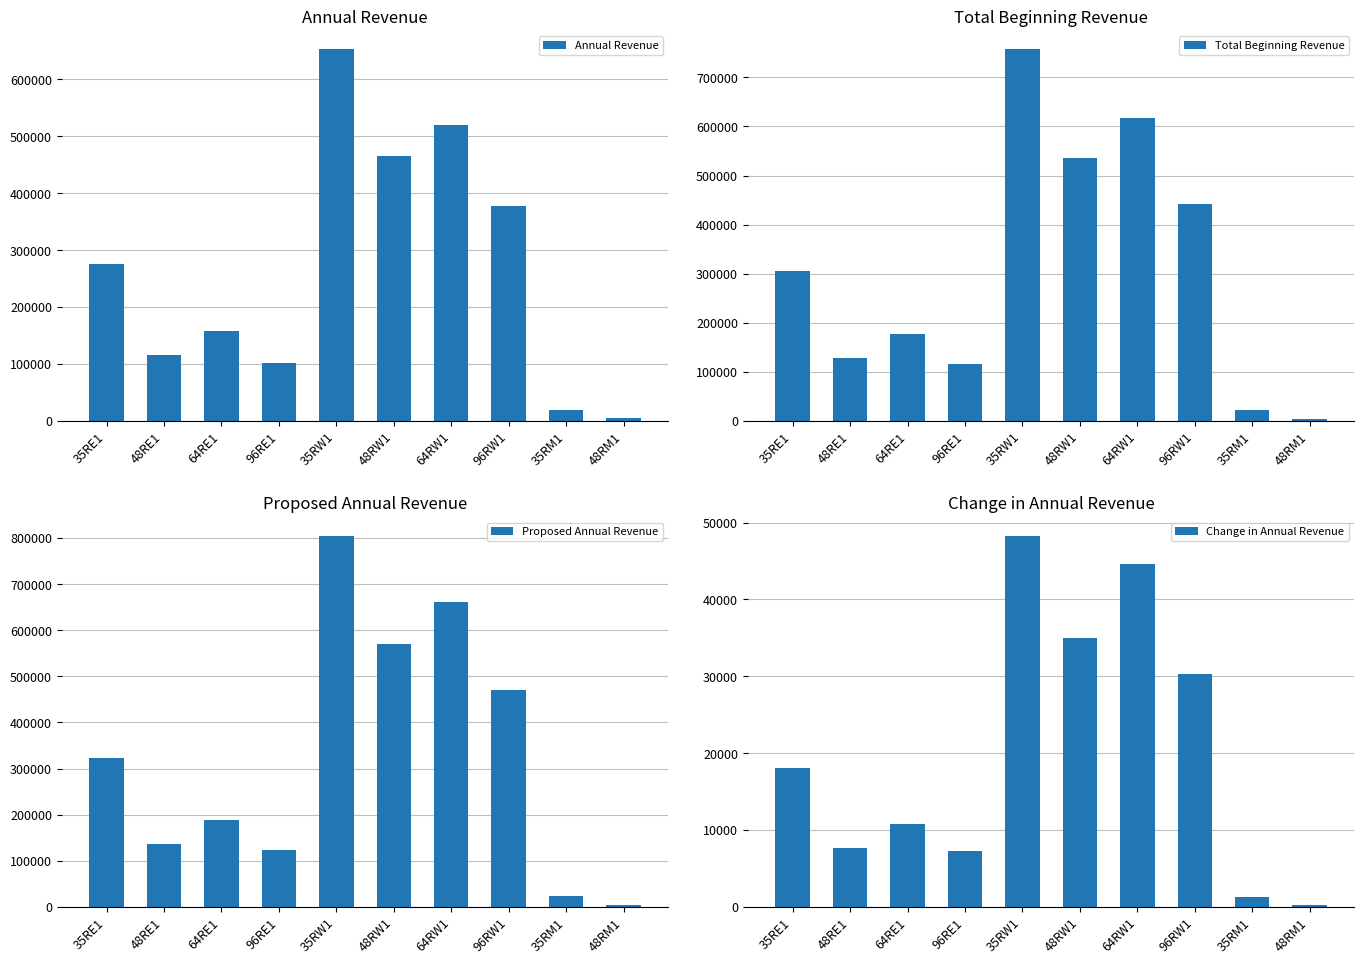

What are all the series names shown in the legend?

Annual Revenue, Total Beginning Revenue, Proposed Annual Revenue, Change in Annual Revenue